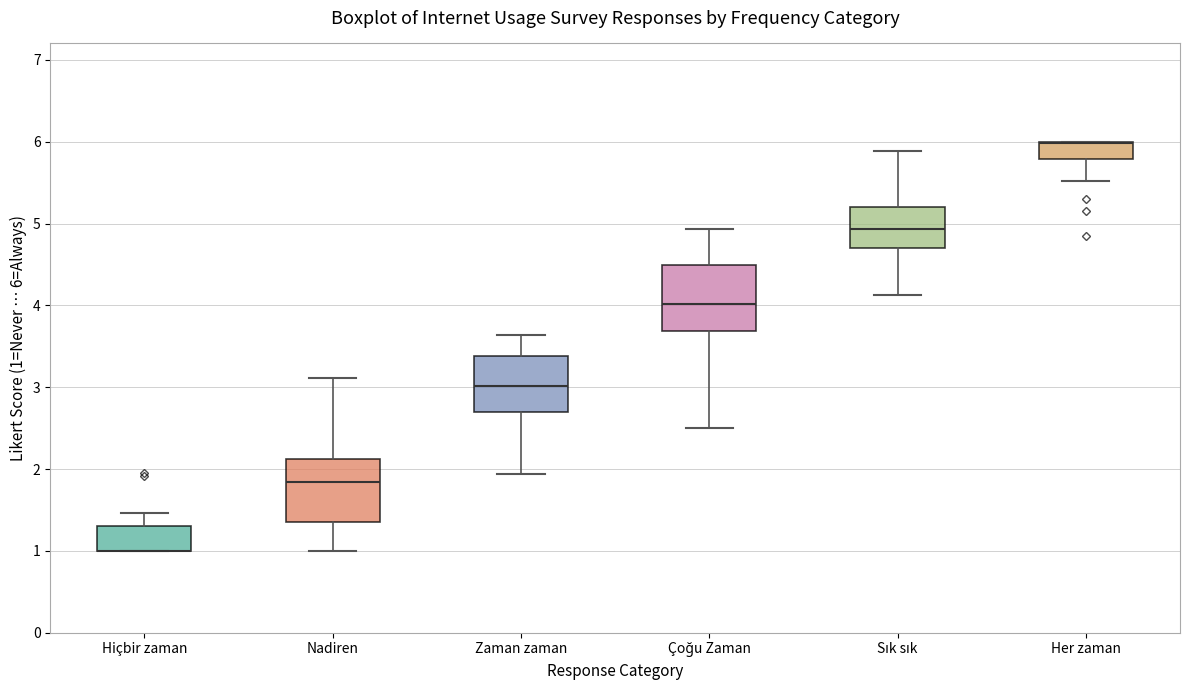

Reading left to right, read every box against the y-axis: the position of its median line, the range the box covers, and the ends of its whiskers. The values are not printed on the chart, so give them approximately, as read against the axis.

Hiçbir zaman: median 1.0 (drawn on the box's lower edge), box 1.0 to 1.3, whiskers 1.0 to 1.5
Nadiren: median 1.8, box 1.4 to 2.1, whiskers 1.0 to 3.1
Zaman zaman: median 3.0, box 2.7 to 3.4, whiskers 1.9 to 3.6
Çoğu Zaman: median 4.0, box 3.7 to 4.5, whiskers 2.5 to 4.9
Sık sık: median 4.9, box 4.7 to 5.2, whiskers 4.1 to 5.9
Her zaman: median 6.0 (drawn on the box's upper edge), box 5.8 to 6.0, whiskers 5.5 to 6.0